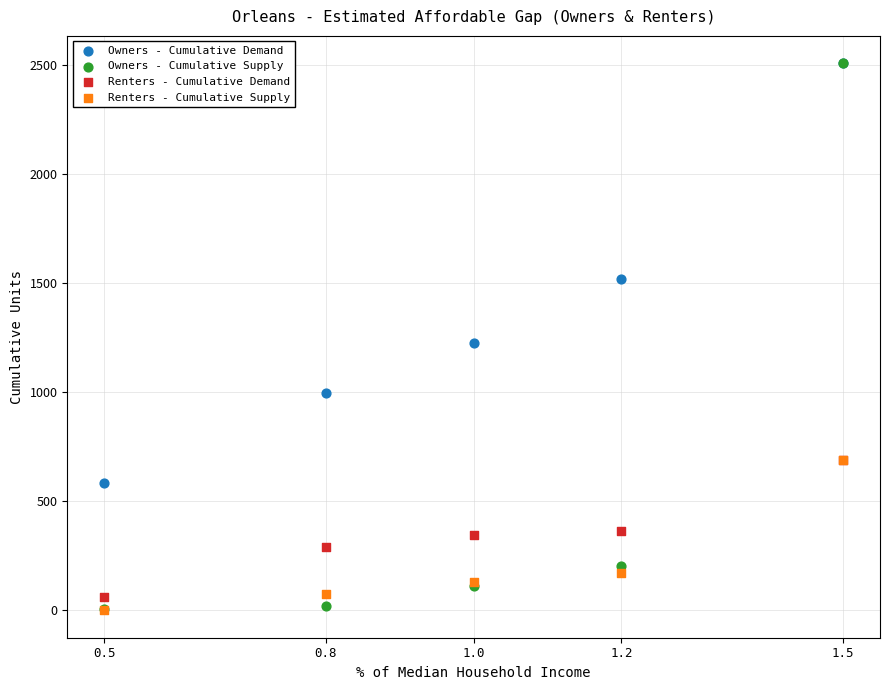

In the Owners - Cumulative Supply series, what Y value is closest to 1258?

205.4